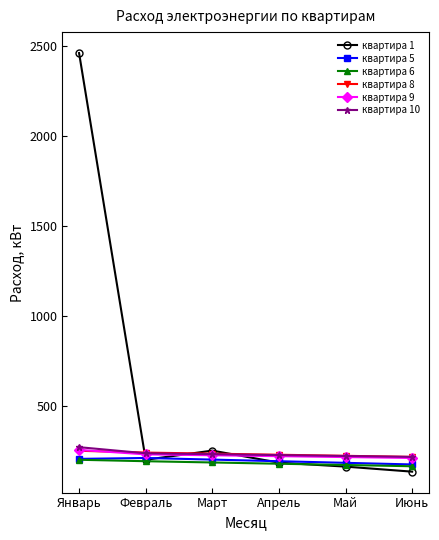

What value does the квартира 1 series have at Март, to the nearest 50?

250